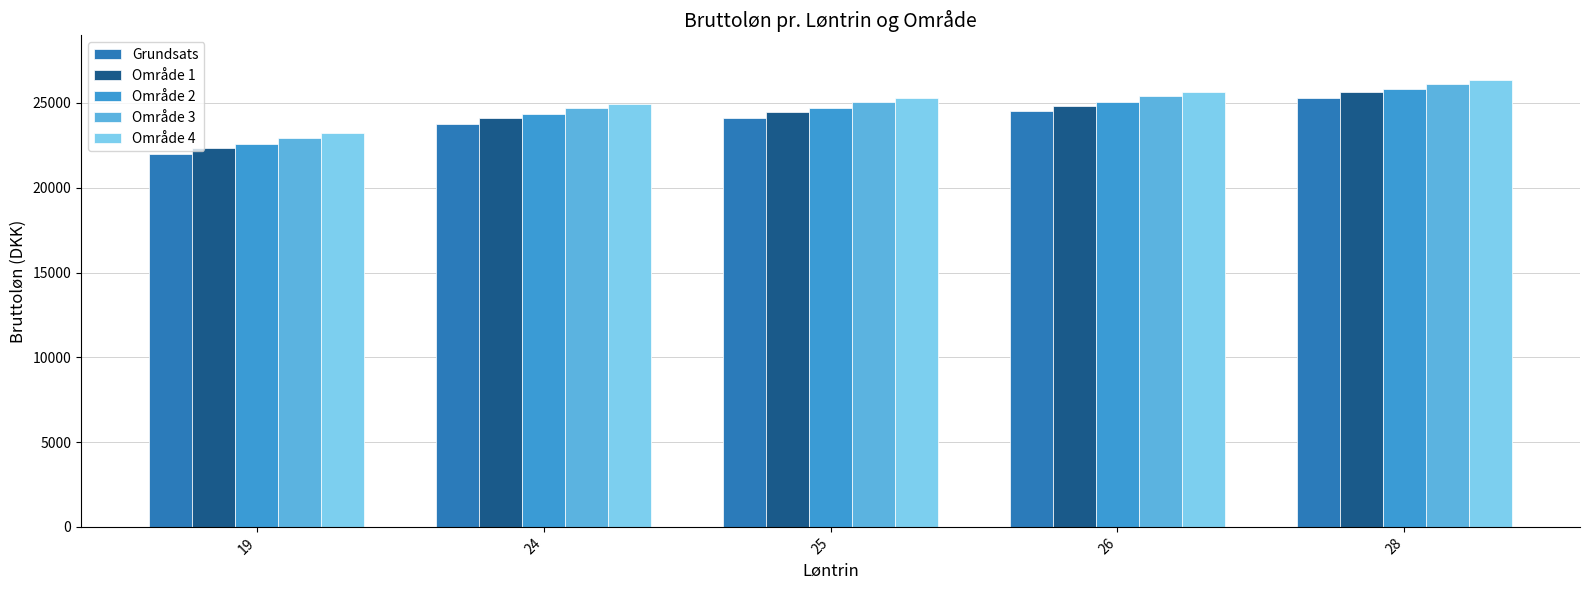

The value of Område 4 at 19 is 23204.7. True or false?

True